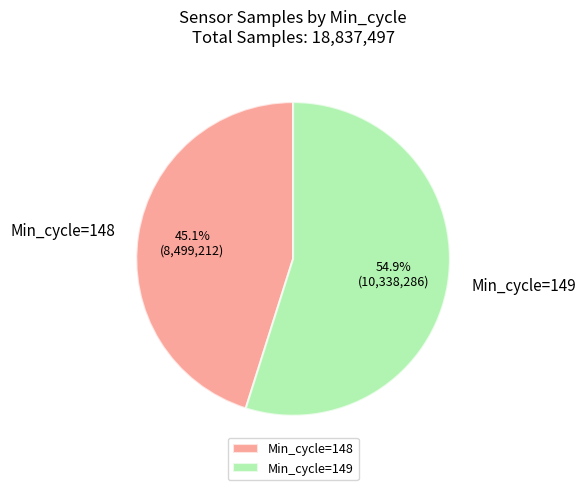

Which category has the biggest portion of the pie?

Min_cycle=149